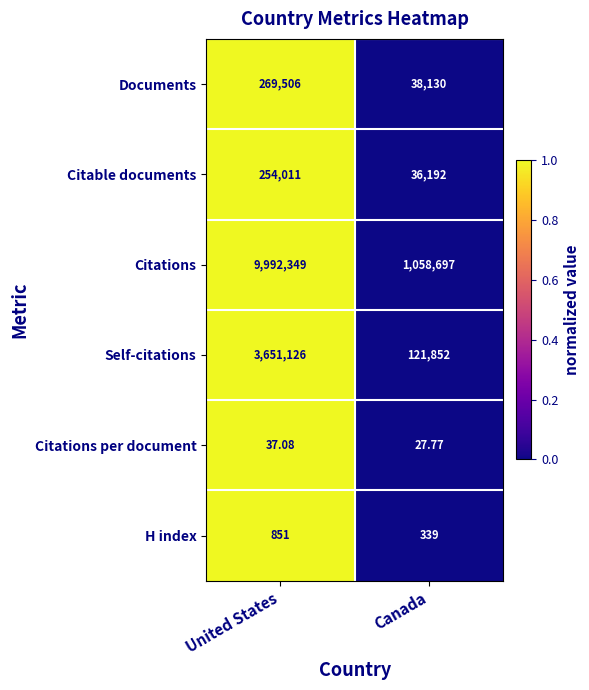

List the series in order of their peak value, highest first.

Citations, Self-citations, Documents, Citable documents, H index, Citations per document